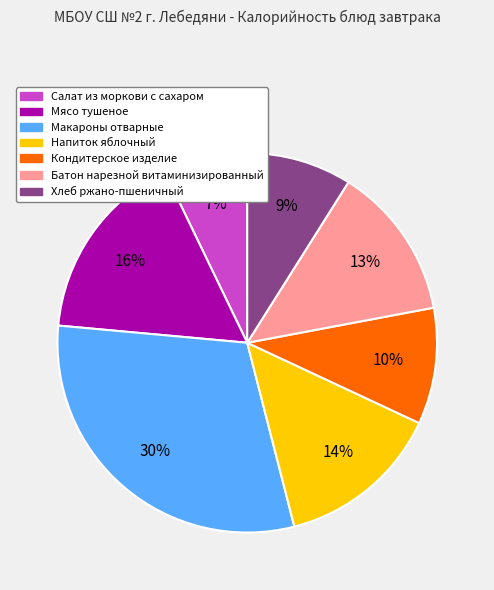

To the nearest percent, what percentage of the pie is Напиток яблочный?

14%